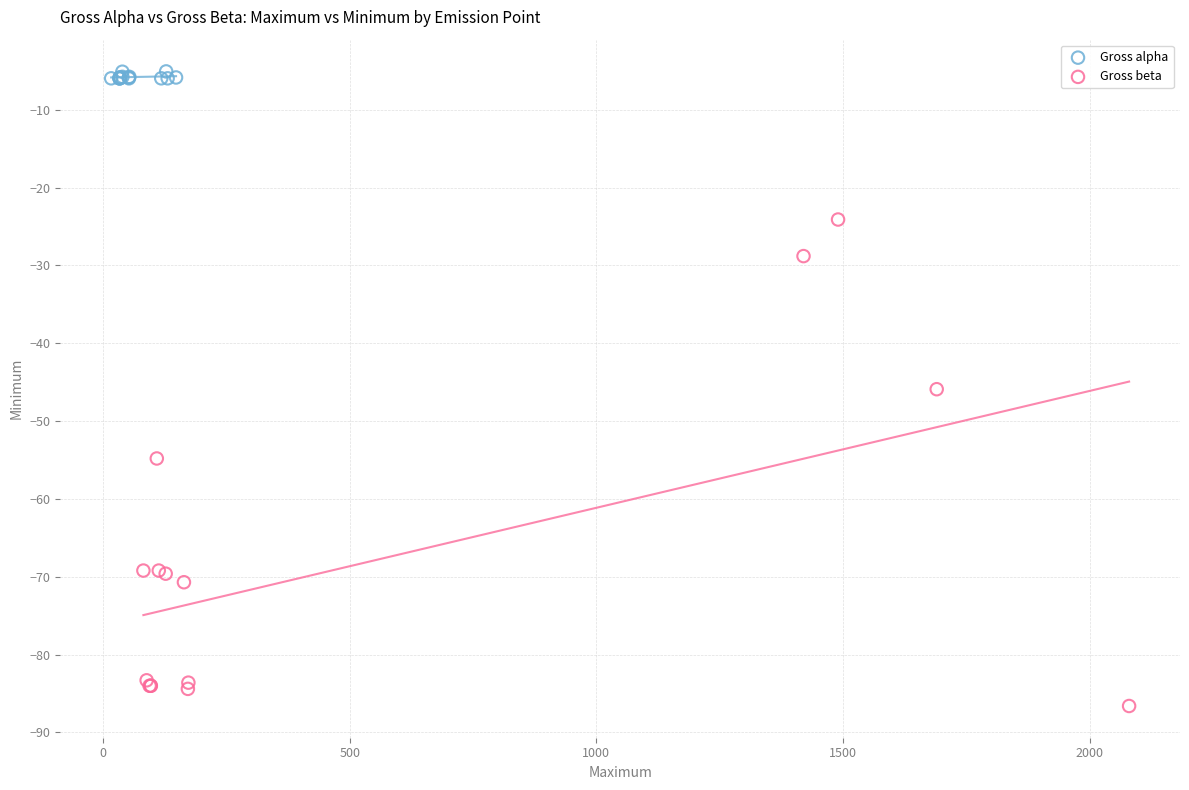

Which series reaches the maximum Y coordinate?

Gross alpha